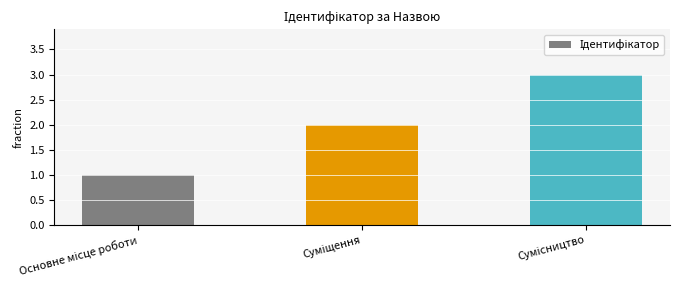

What is the greatest value displayed?

3